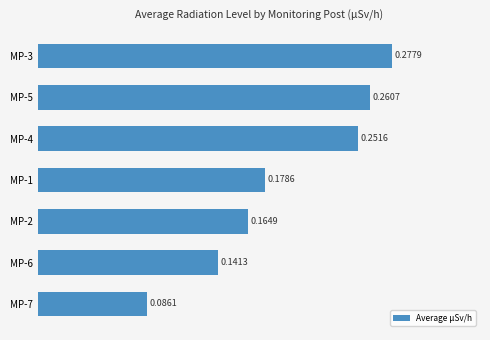

How many bars are there in total?

7